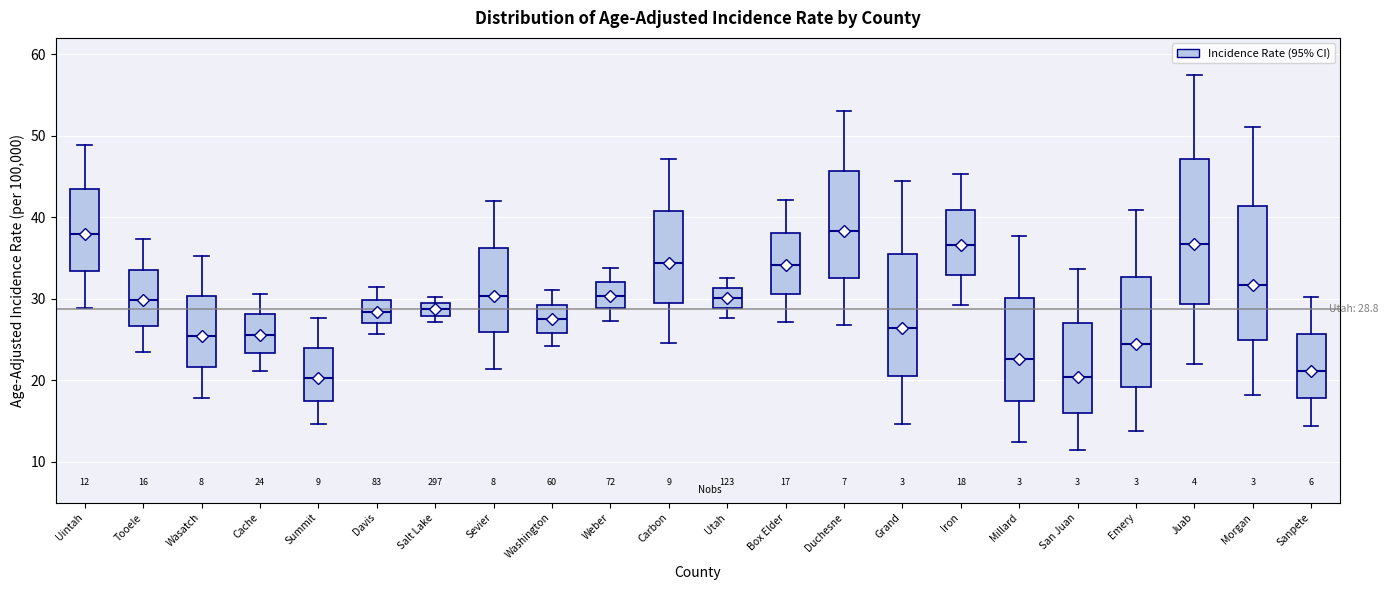

Which box is the tallest, from its lower edge to its upper edge?

Juab